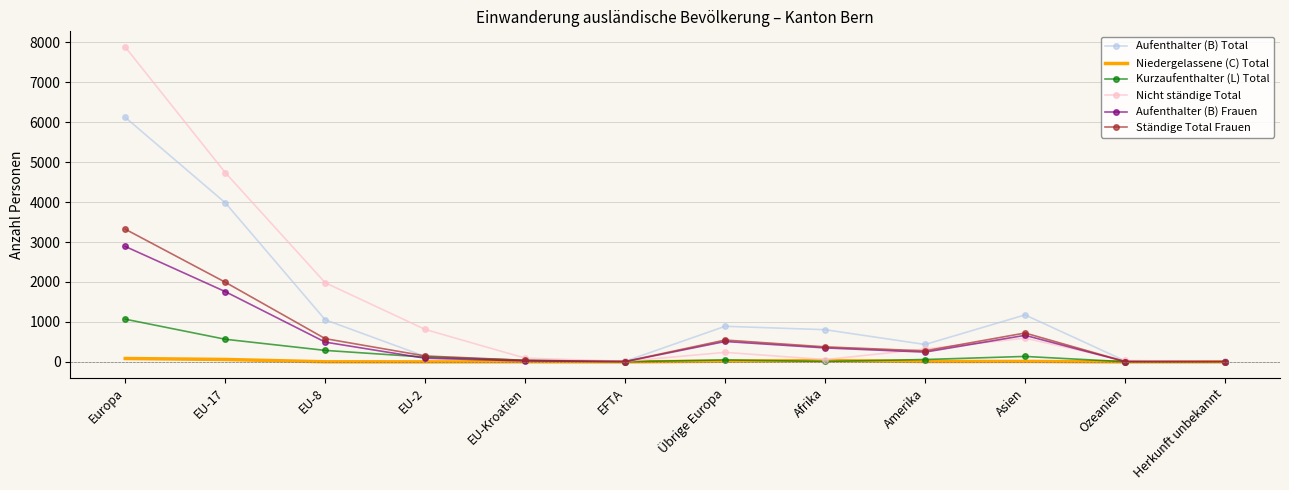

What is the sum of the Aufenthalter (B) Frauen values at Europa and EU-8?

3384